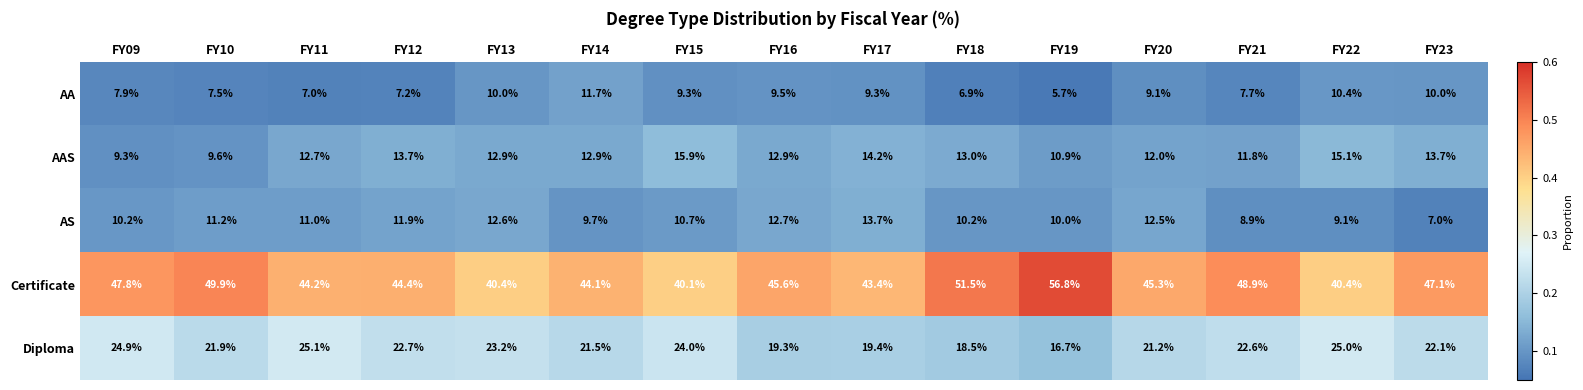

Is it true that Certificate equals 44.2 at FY11?

True